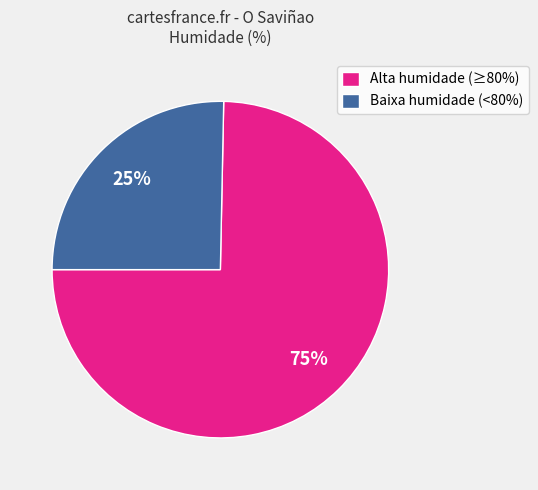

Combined, do Baixa humidade (<80%) and Alta humidade (≥80%) account for over 50%?

Yes